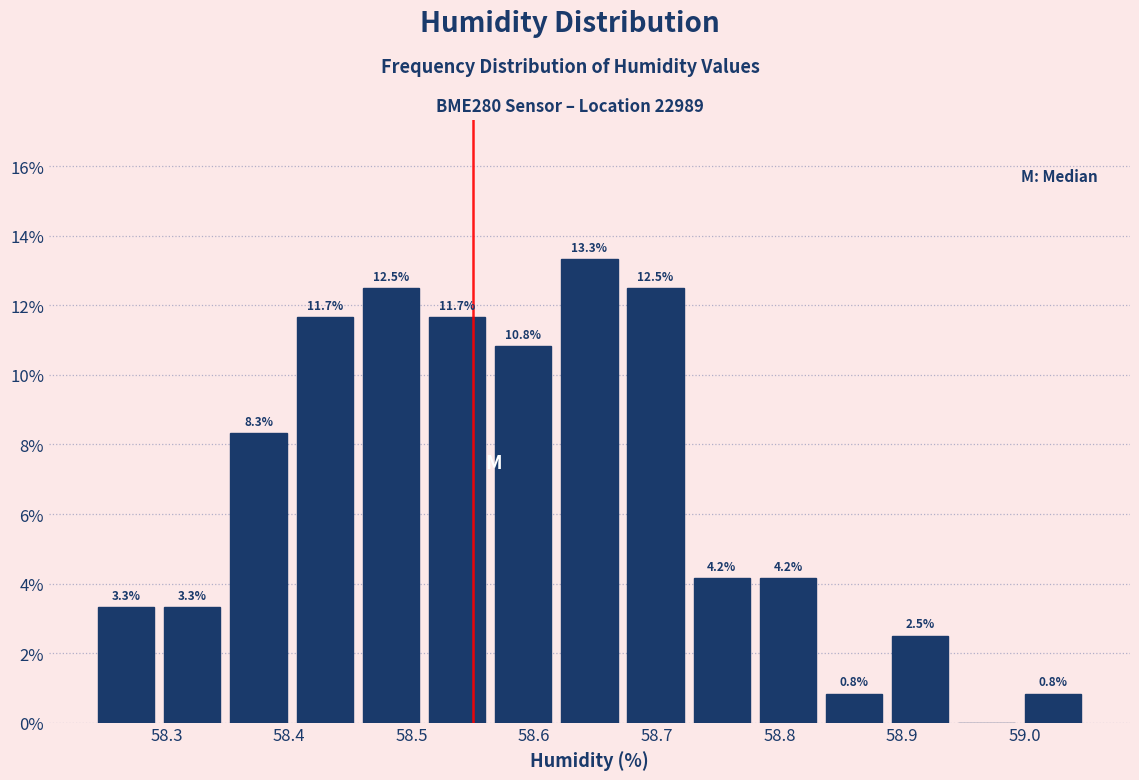

Over which range of the x-axis is the bar tallest?

58.618 to 58.672